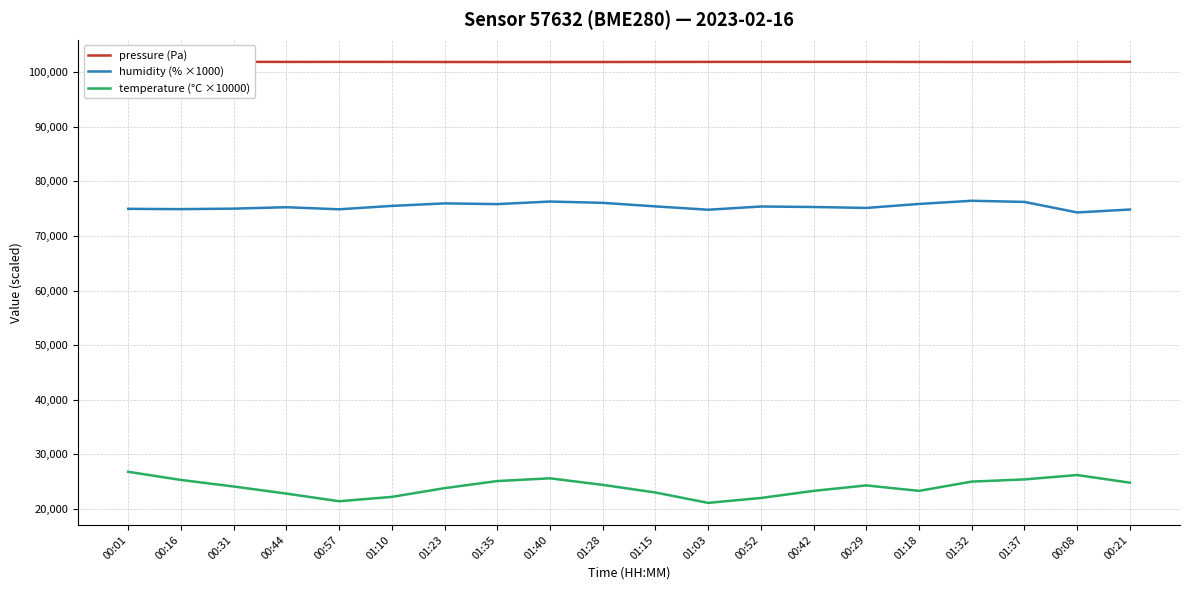

At how many categories does at least one series exceed 100578?

20